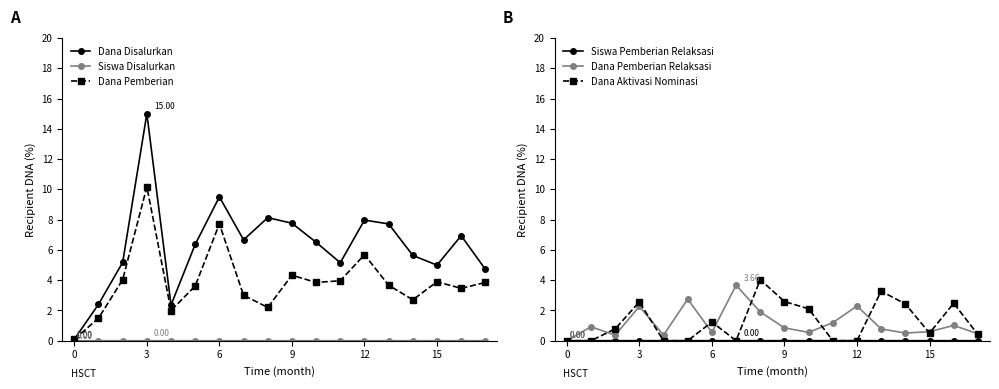

Is it true that Dana Pemberian equals 2.3 at 6?

False